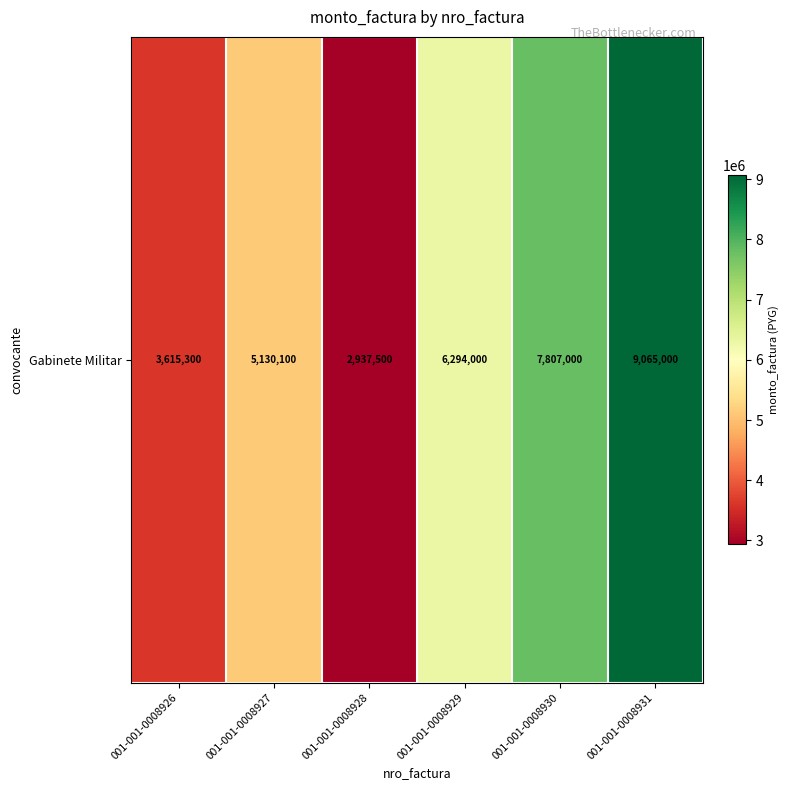

Where does the data first go above 6294000?

001-001-0008930